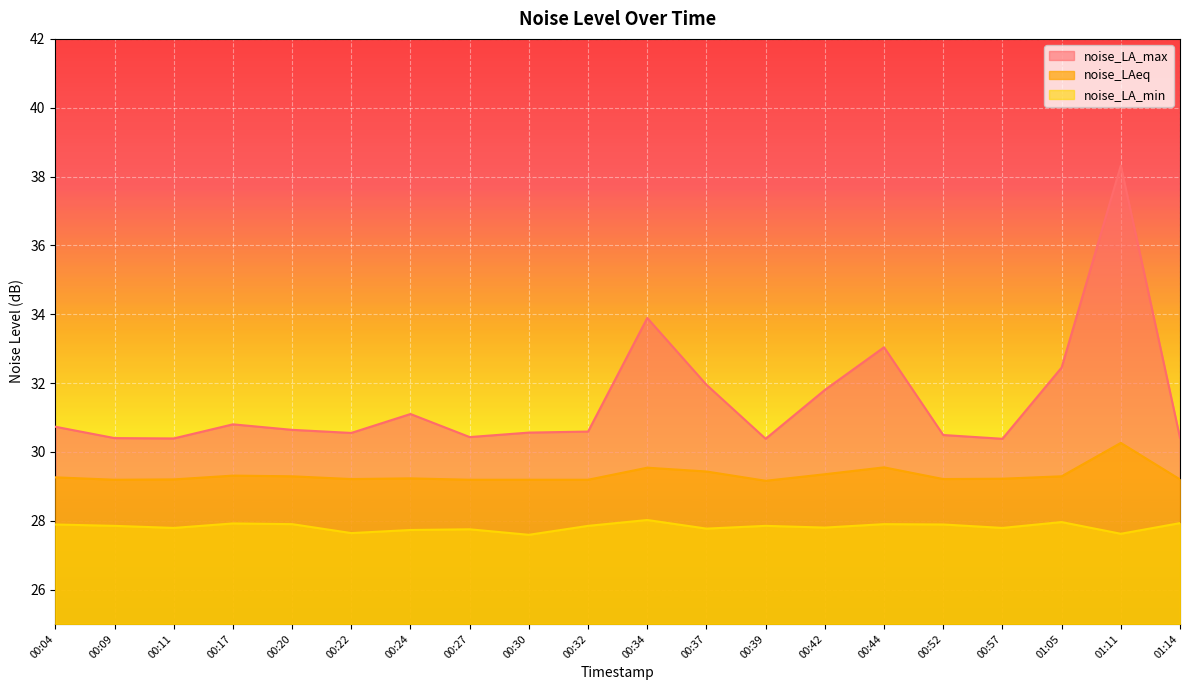

List the series in order of their peak value, highest first.

noise_LA_max, noise_LAeq, noise_LA_min